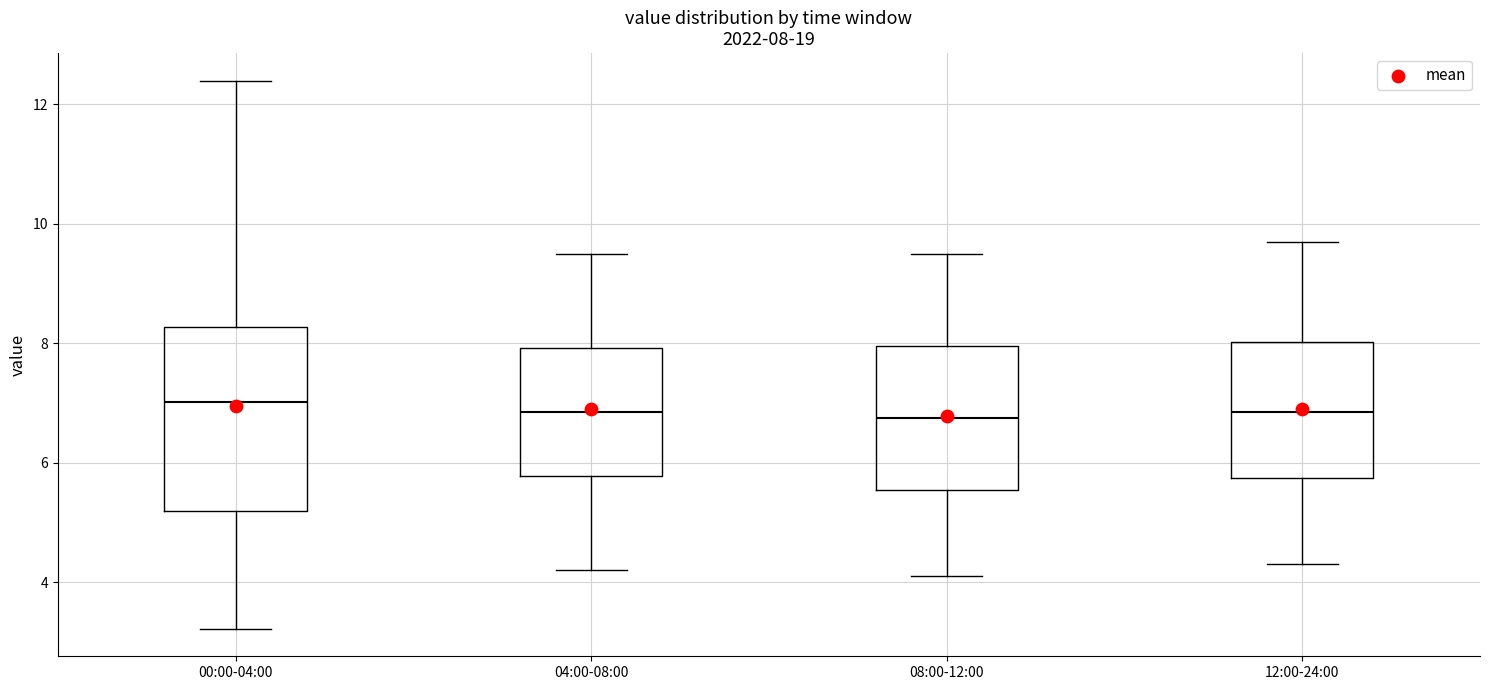

Which box is the tallest, from its lower edge to its upper edge?

00:00-04:00